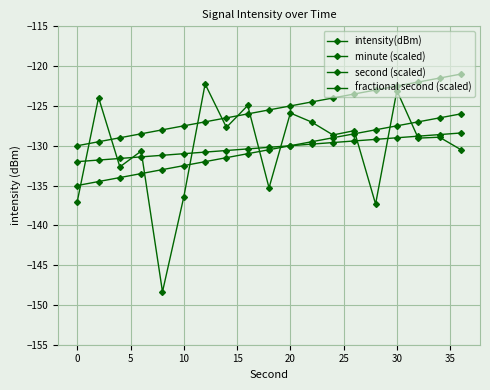

How many lines are shown in the chart?

4